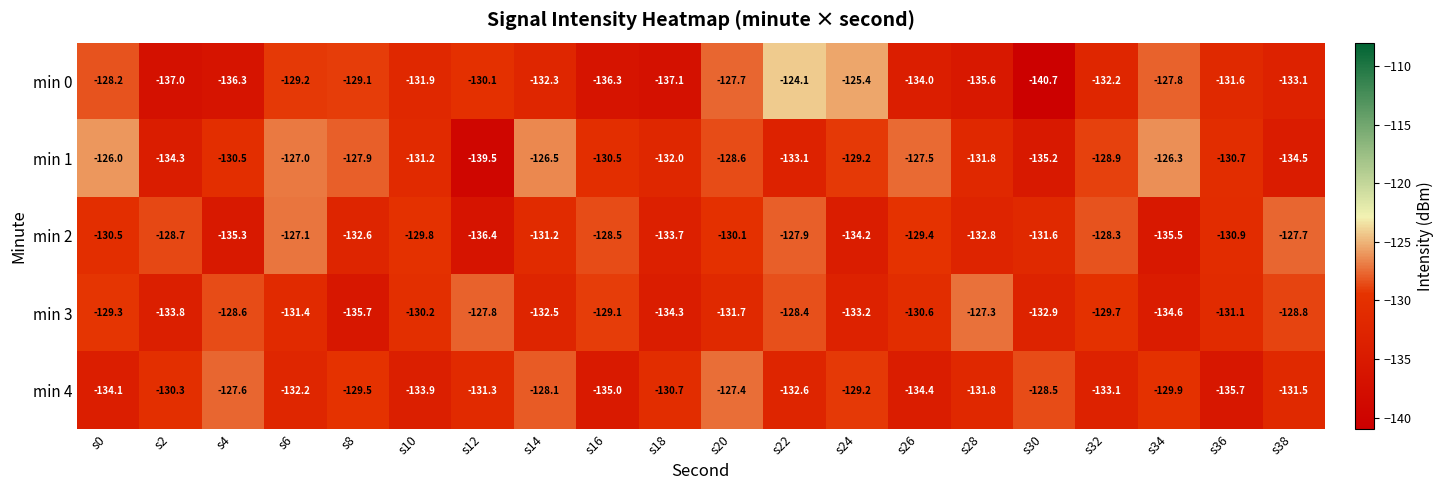

Where is min 0 nearest to the value -132?

s10